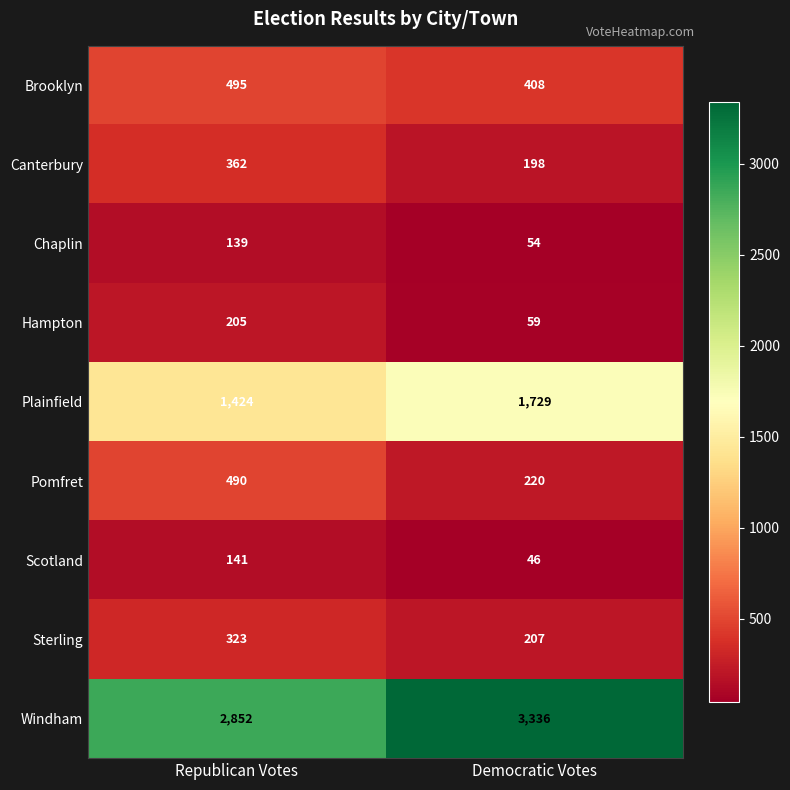

What is the spread (max minus min) of values at Democratic Votes?

3290